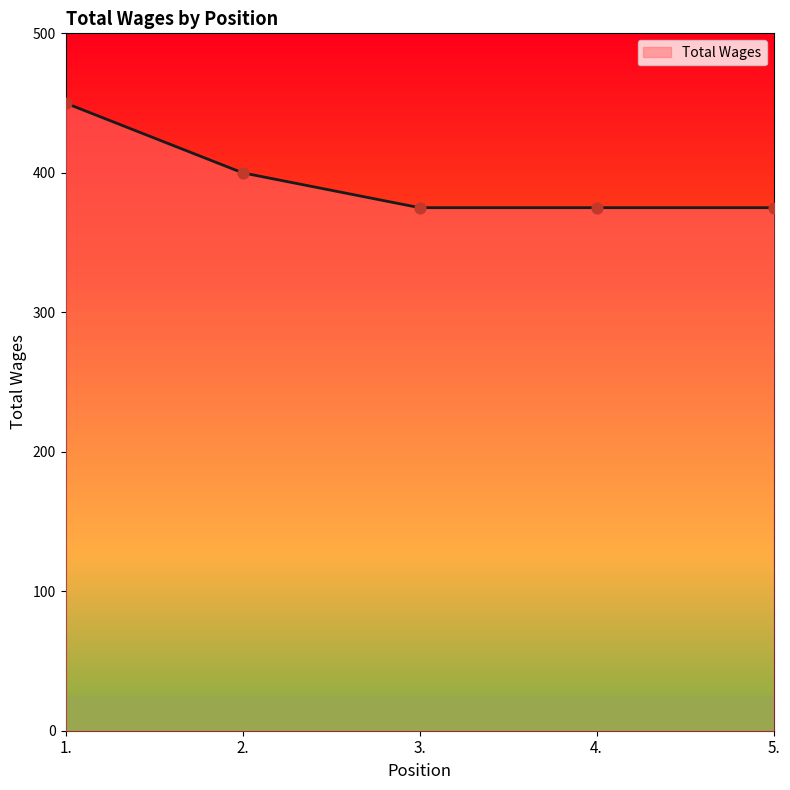

What is the ratio of the value at 4. to the value at 5.?

1.0